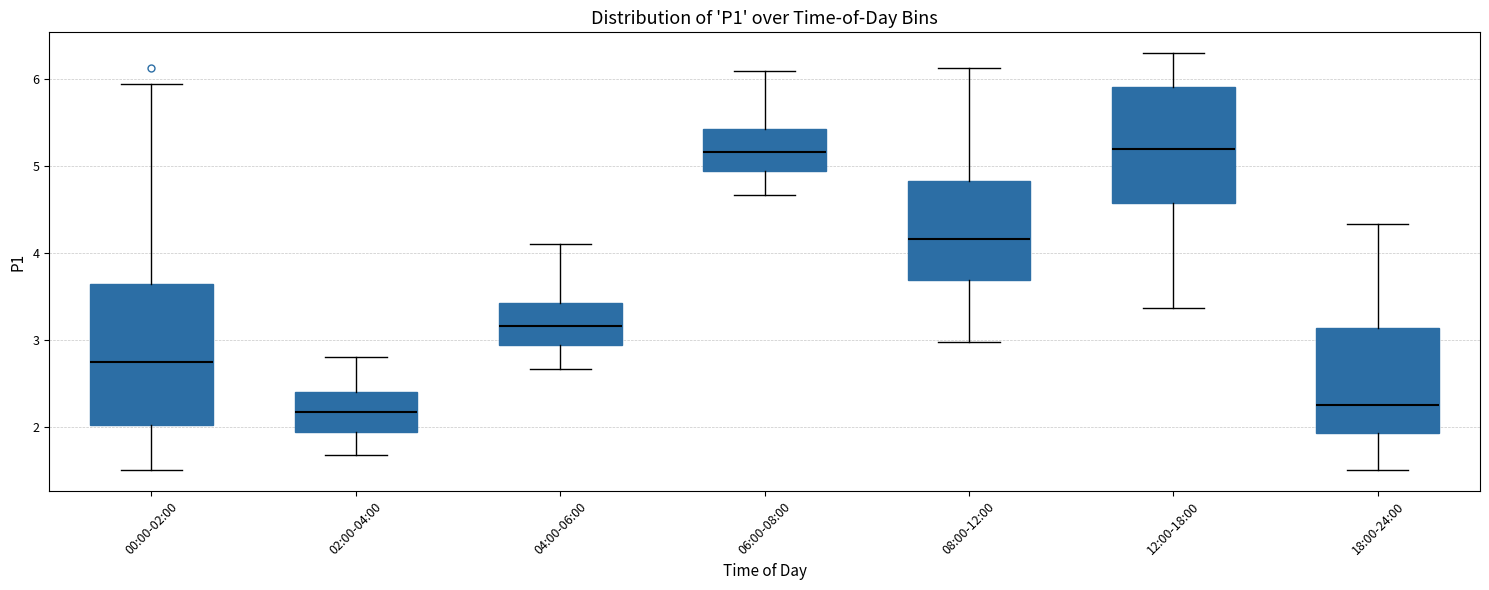

Which box is the tallest, from its lower edge to its upper edge?

00:00-02:00